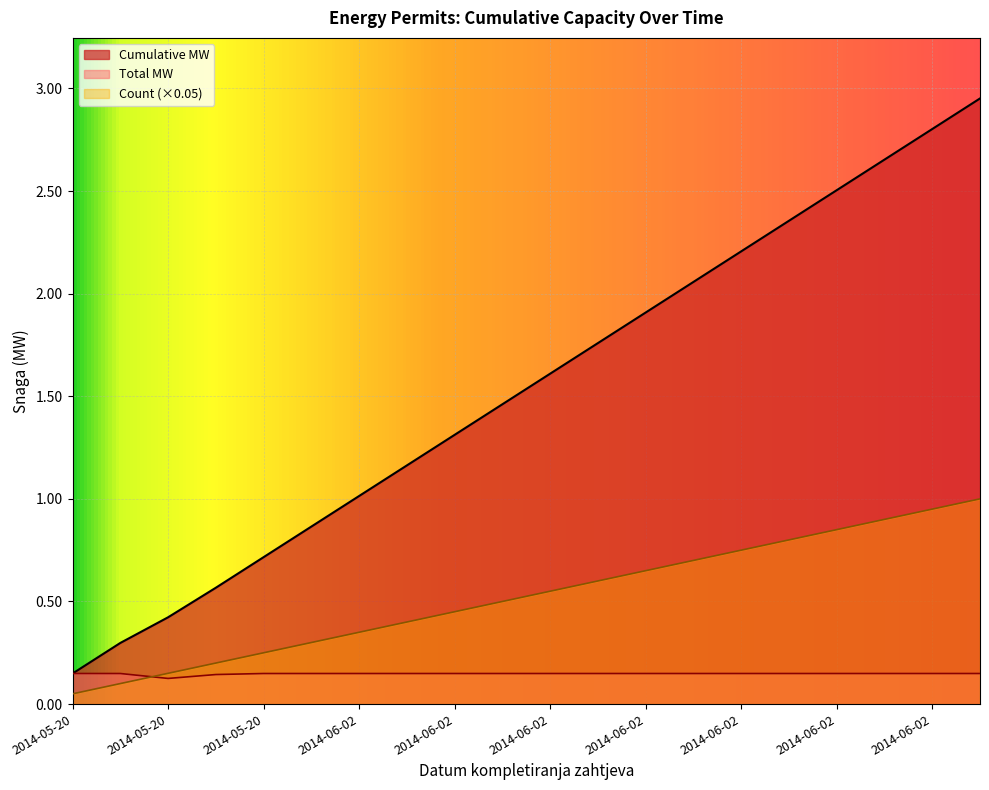

At which label does Cumulative MW reach its minimum?

2014-05-20